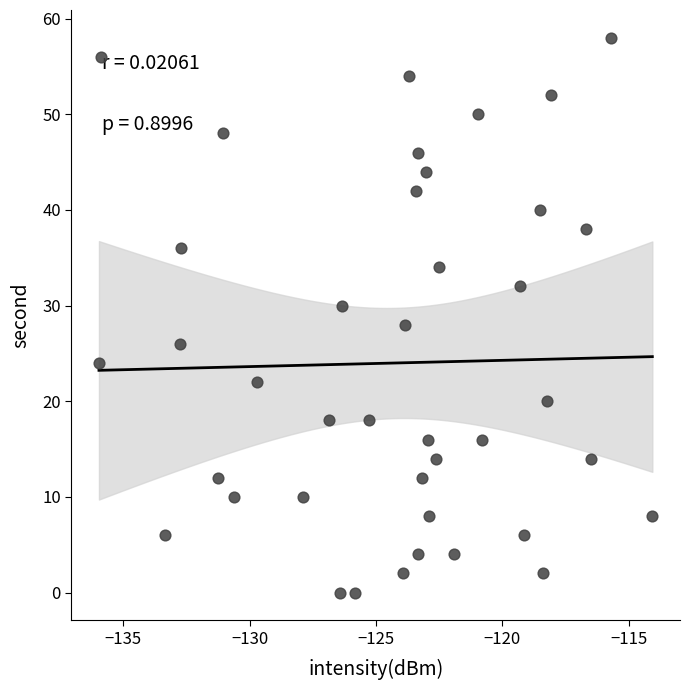

What is the range of Y values (max minus min)?

58